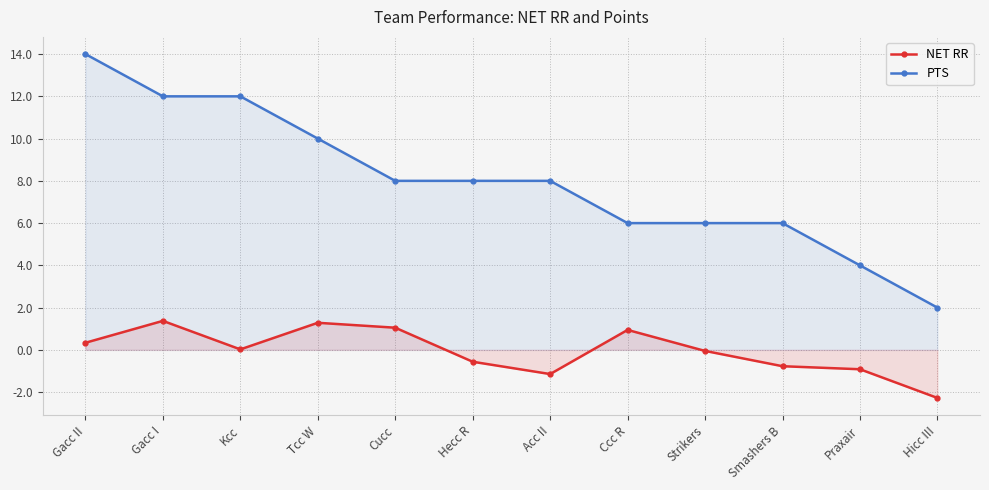

Reading right to left, extract all data points from this chart.

NET RR: -2.3	-0.9	-0.8	-0.1	0.9	-1.1	-0.6	1.0	1.3	0.0	1.4	0.3
PTS: 2.0	4.0	6.0	6.0	6.0	8.0	8.0	8.0	10.0	12.0	12.0	14.0